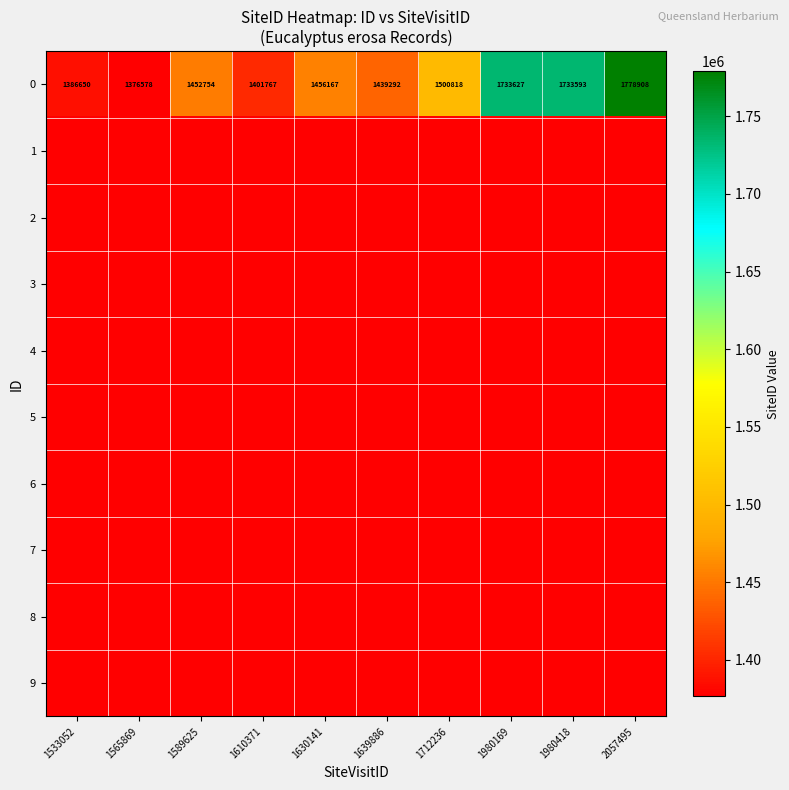

What is the average value of the 0 series?

1526015